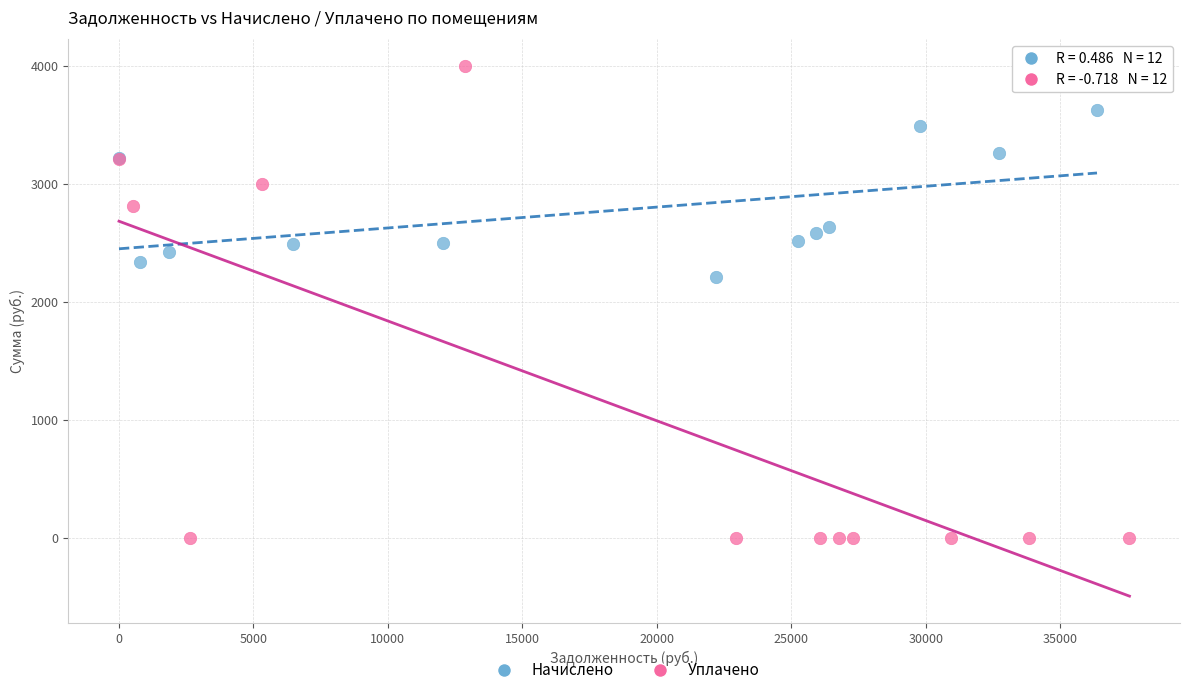

Which series contains the highest Y value?

Уплачено